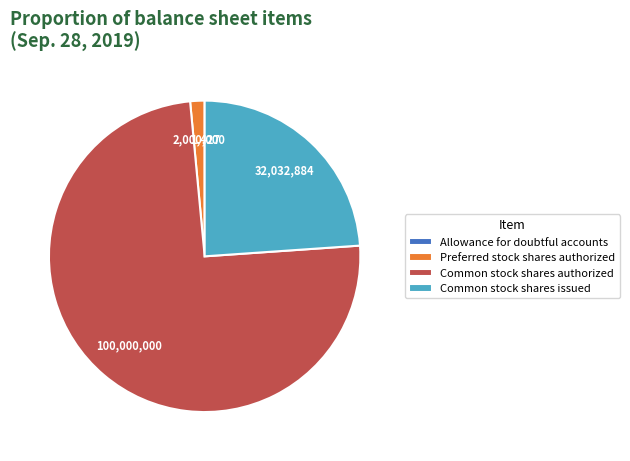

Combined, do Common stock shares issued and Common stock shares authorized account for over 50%?

Yes